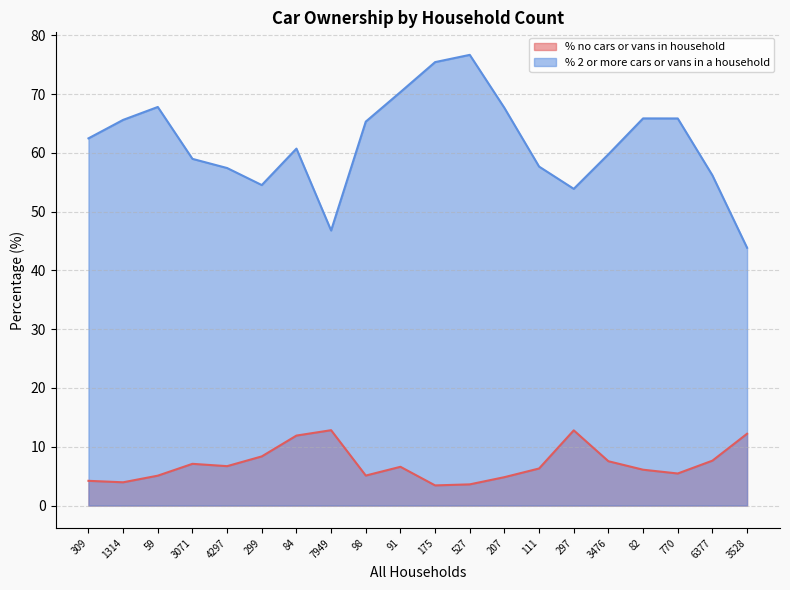

How many lines are shown in the chart?

2